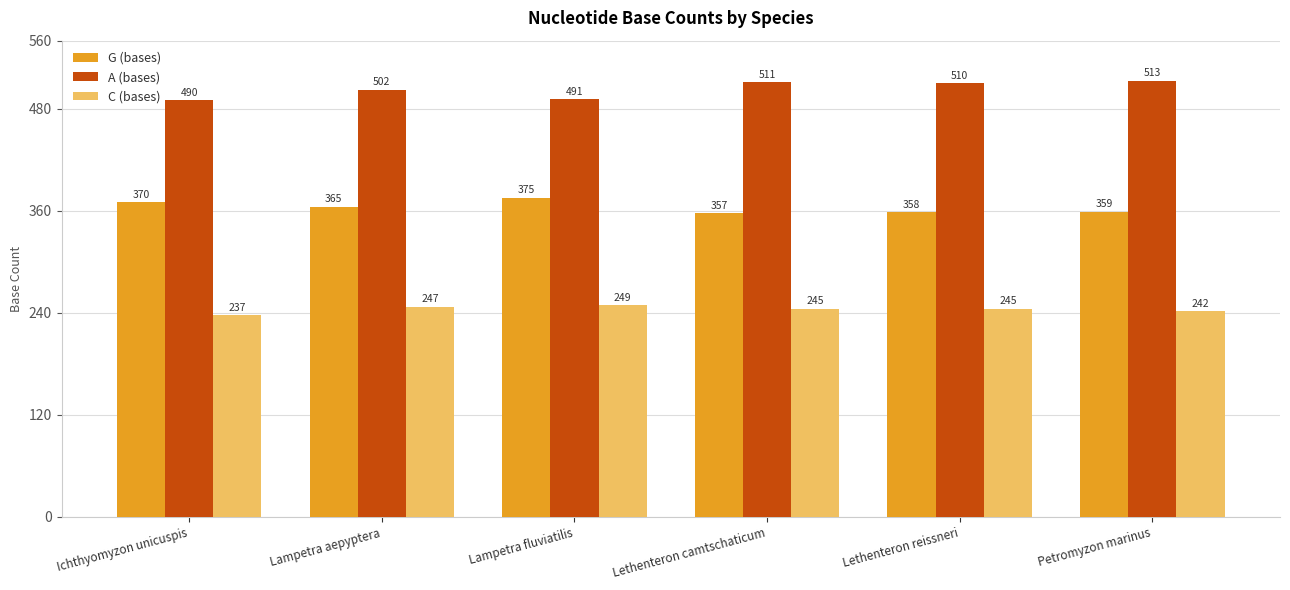

What is the value of the G (bases) bar at the 4th from the left?

357